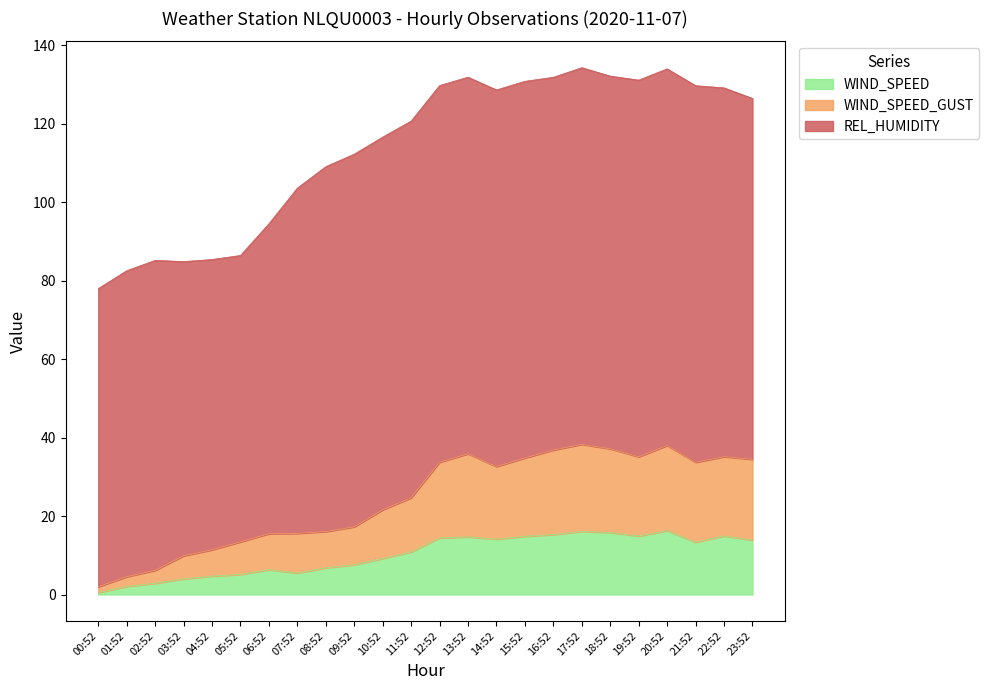

The value of WIND_SPEED at 14:52 is 22.5. True or false?

False